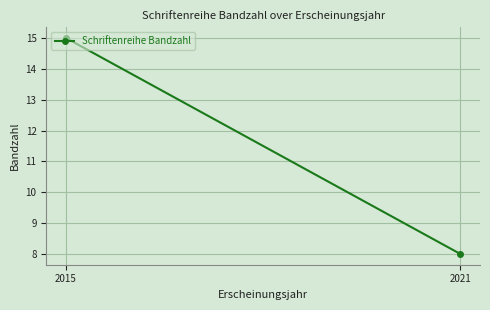

List the labels in order of value, smallest first.

2021, 2015